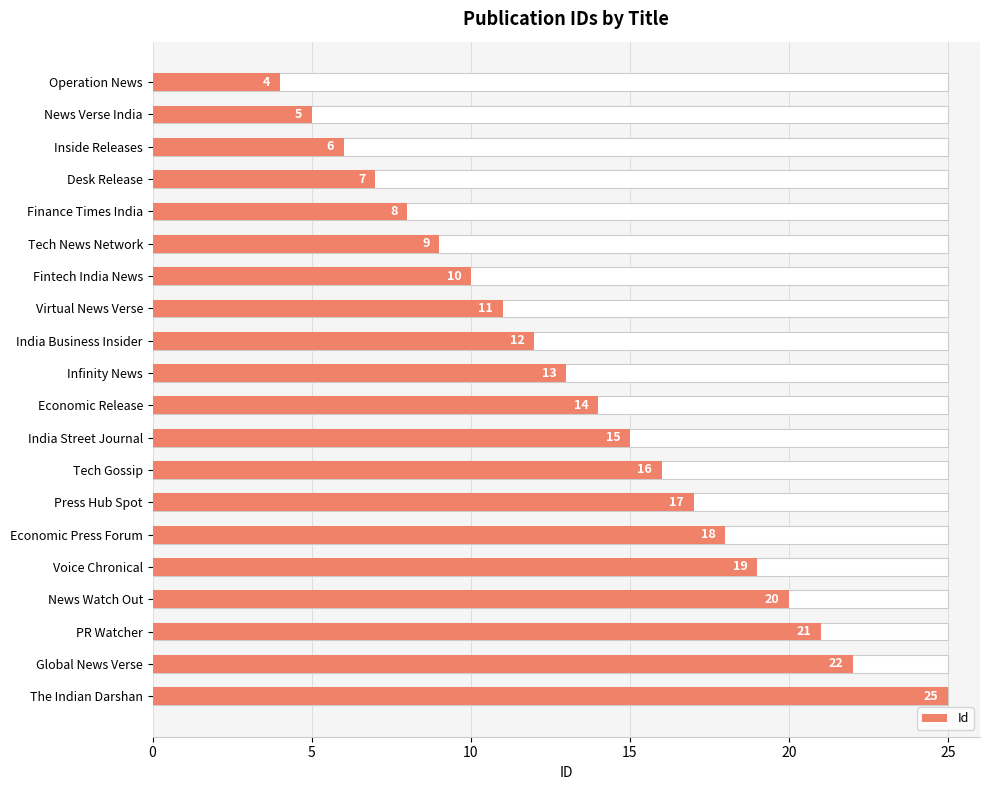

The chart shows a value of 7 at Operation News. True or false?

False